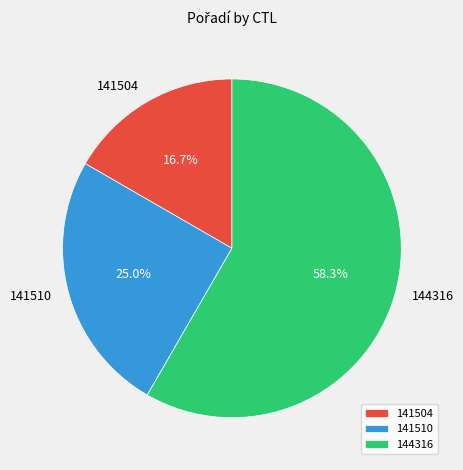

What is the ratio of the value at 141510 to the value at 141504?

1.5